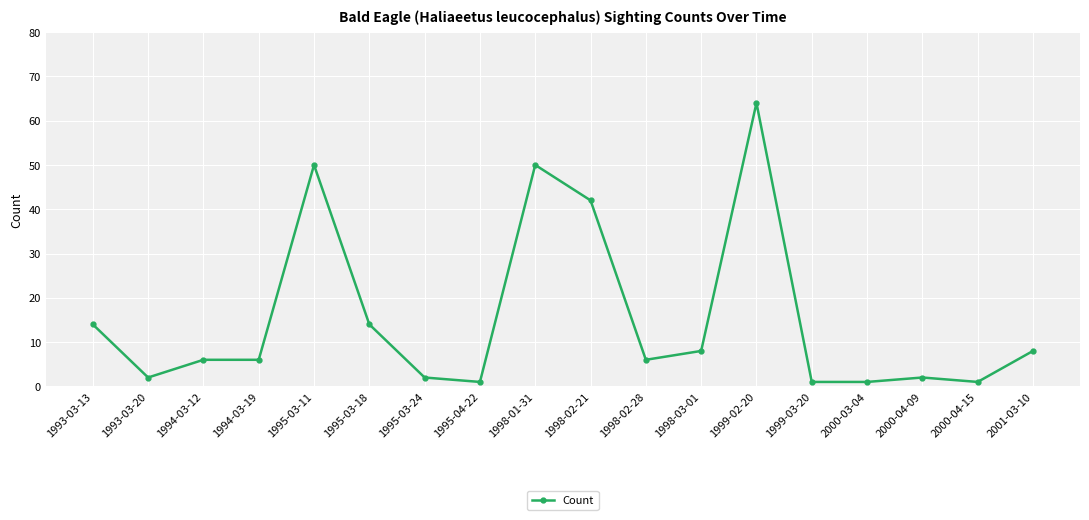

Reading right to left, extract all data points from this chart.

8	1	2	1	1	64	8	6	42	50	1	2	14	50	6	6	2	14